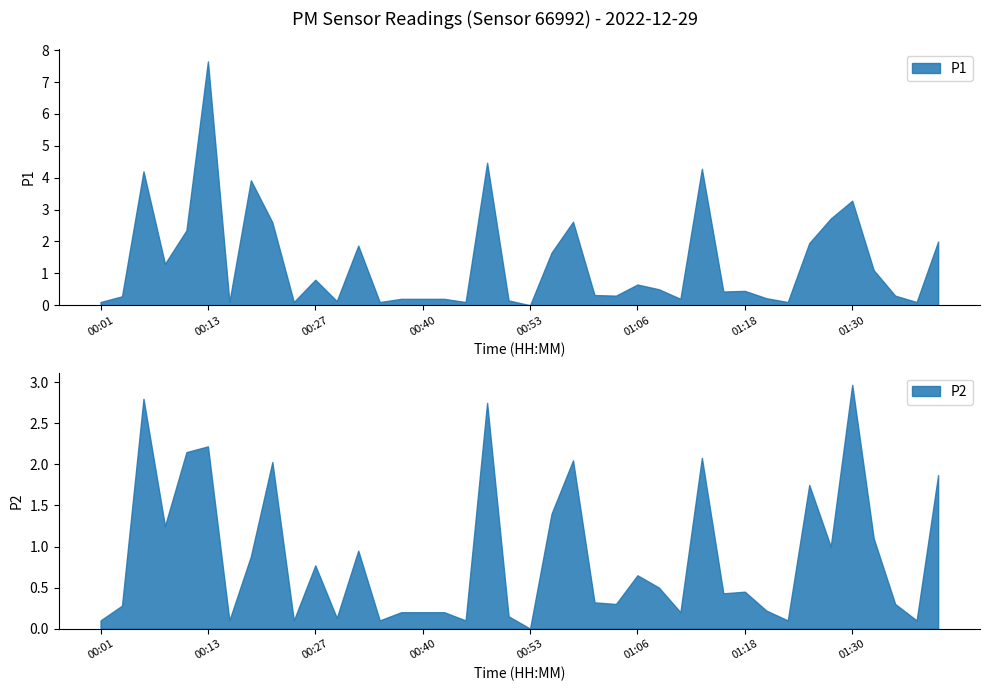

At how many categories does at least one series exceed 0?

39